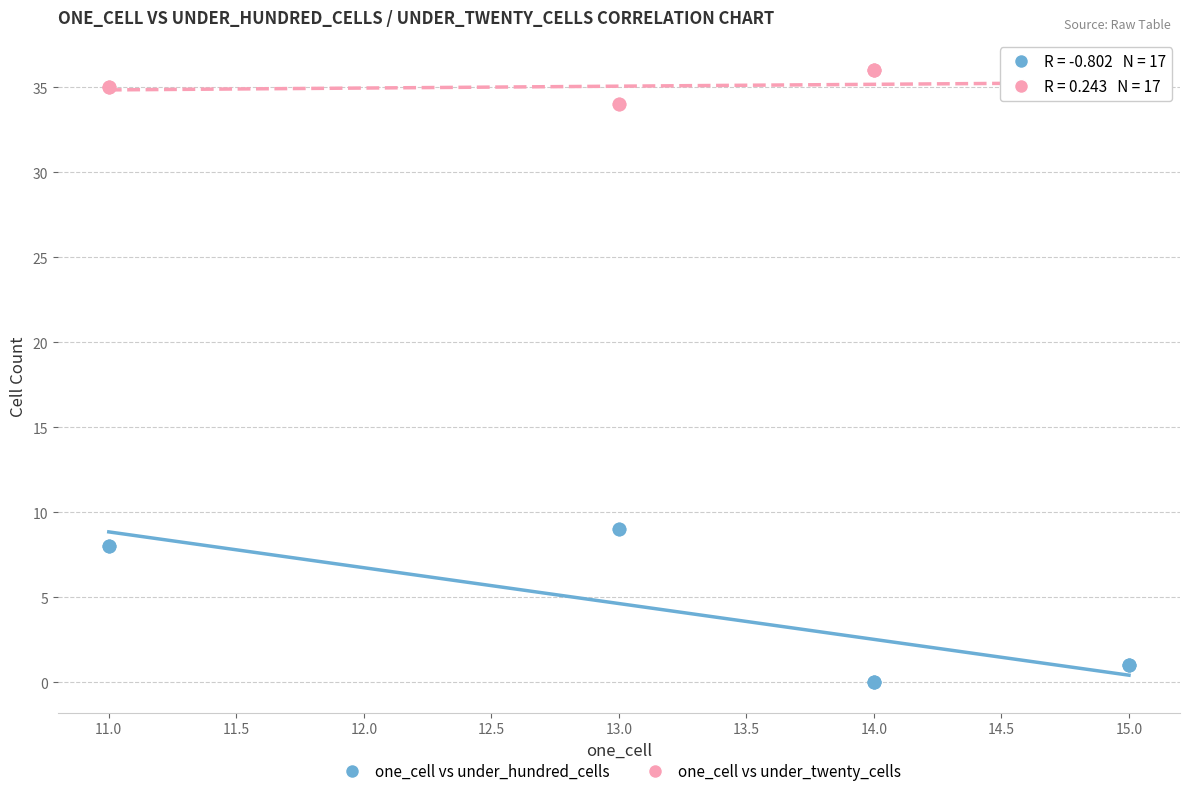

What is the X range (max minus min) for the scatter plot?

4